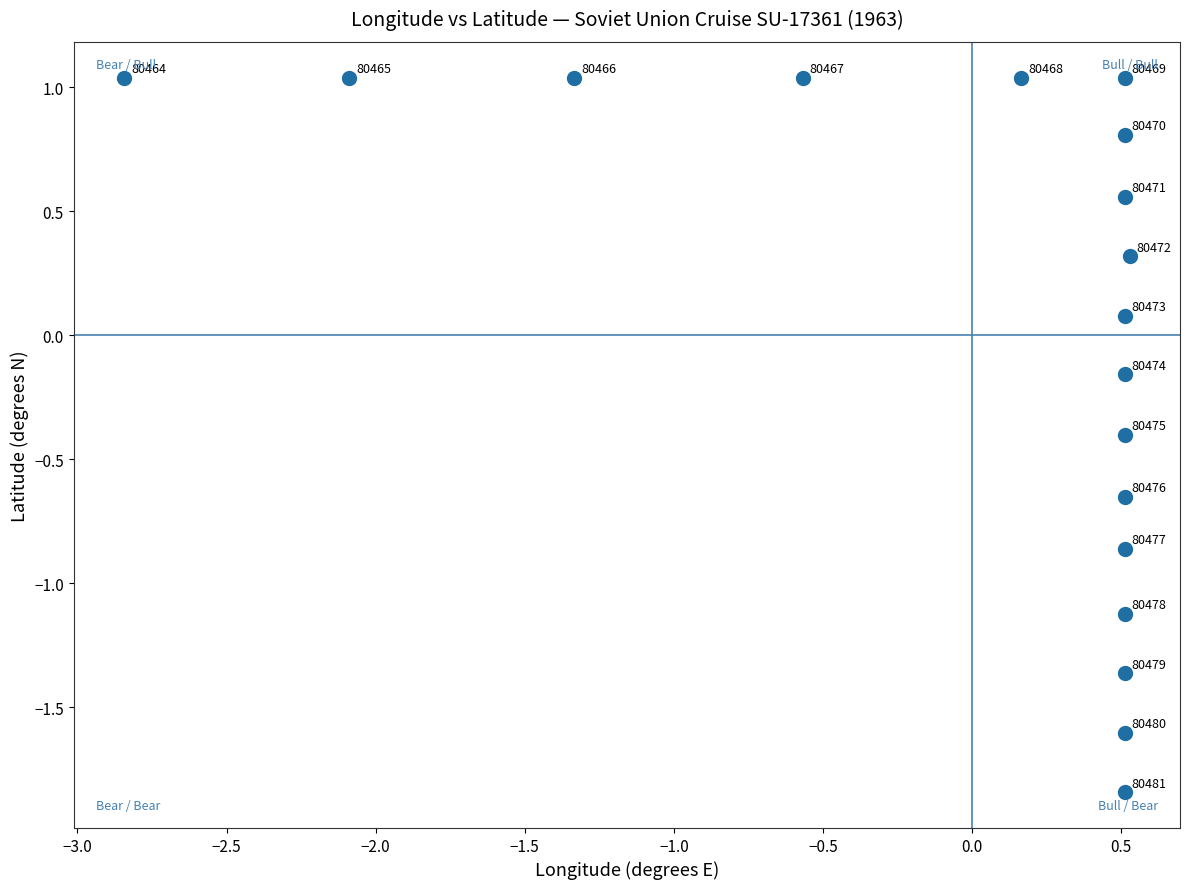

What is the range of Y values (max minus min)?

2.9